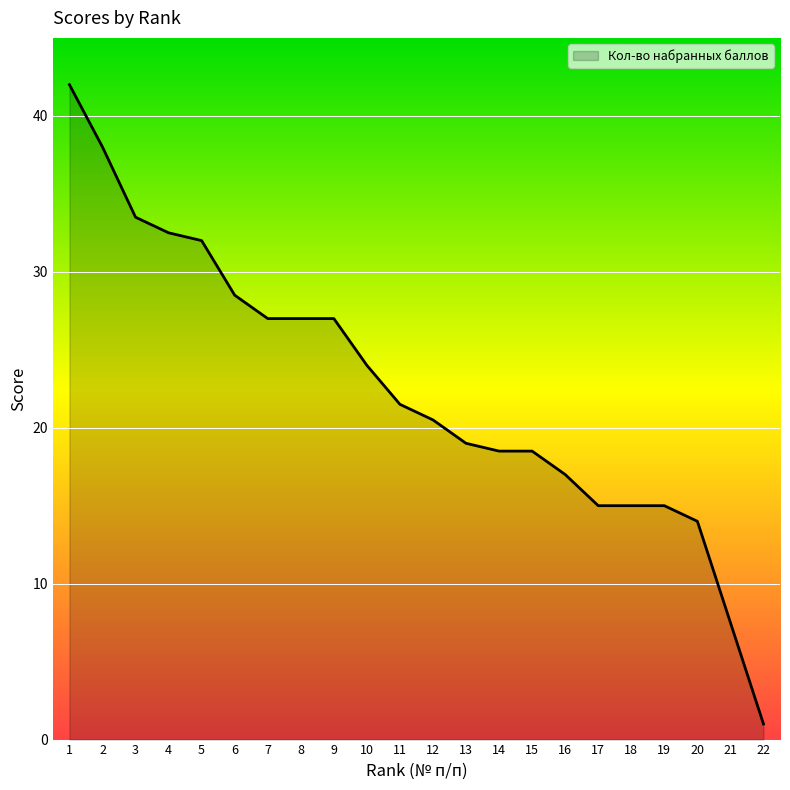

Which label corresponds to the smallest value in the chart?

22